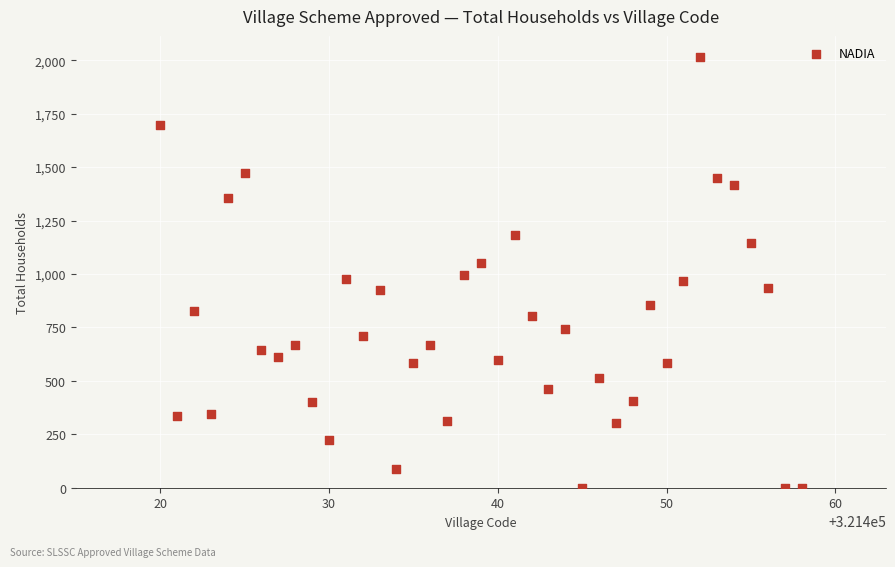

What is the range of Y values (max minus min)?

2013